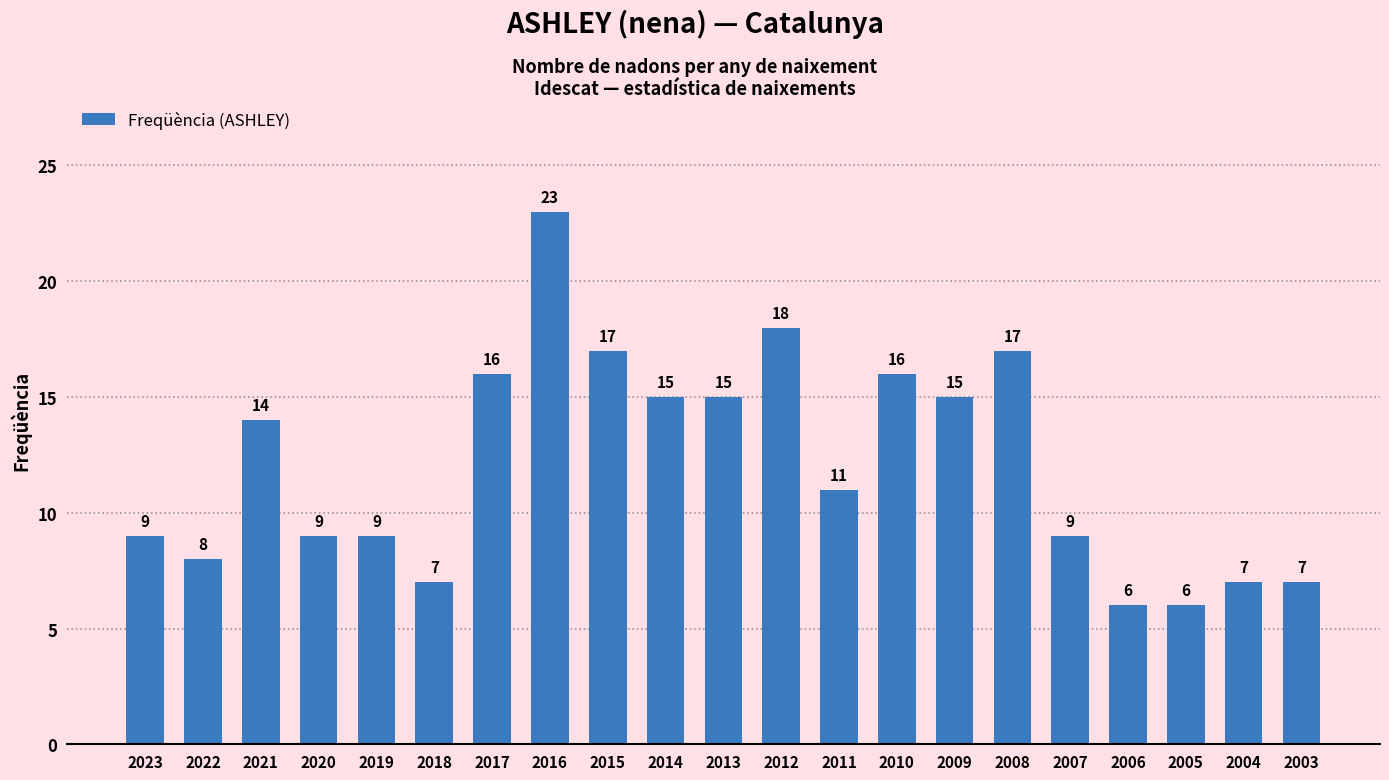

The value at 2014 is 15. True or false?

True